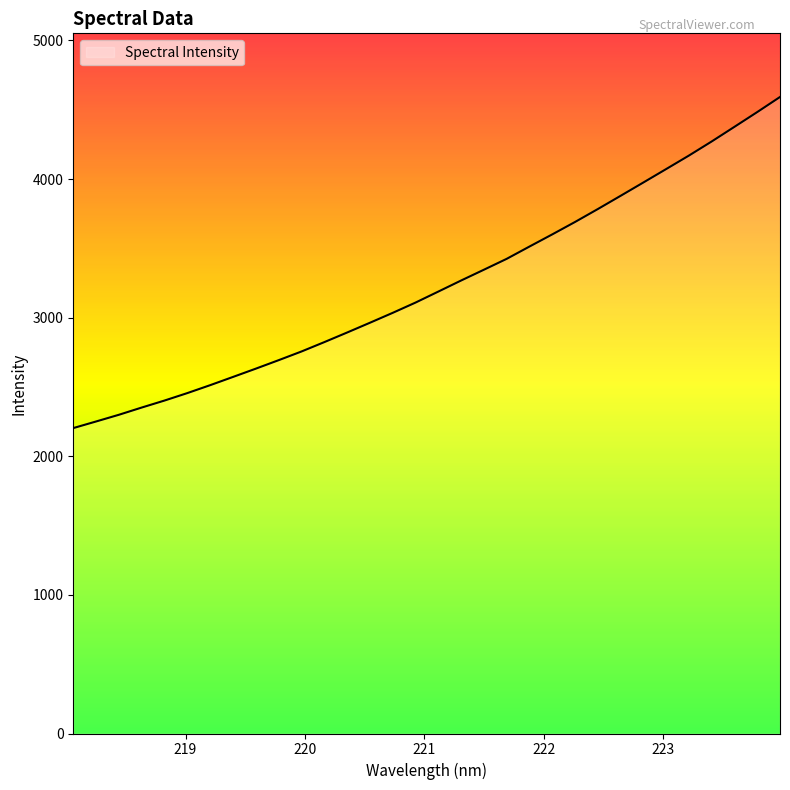

What is the smallest value displayed?

2203.4